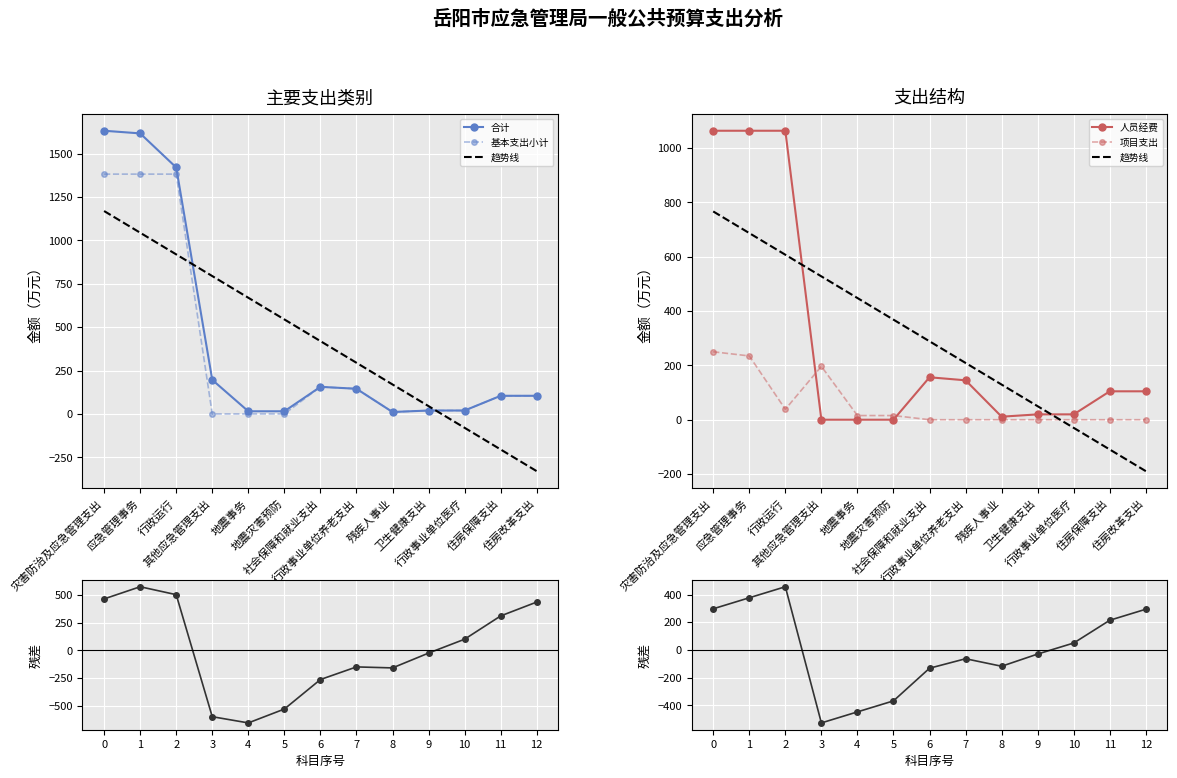

How many interior local peaks does the 人员经费 series have?

1